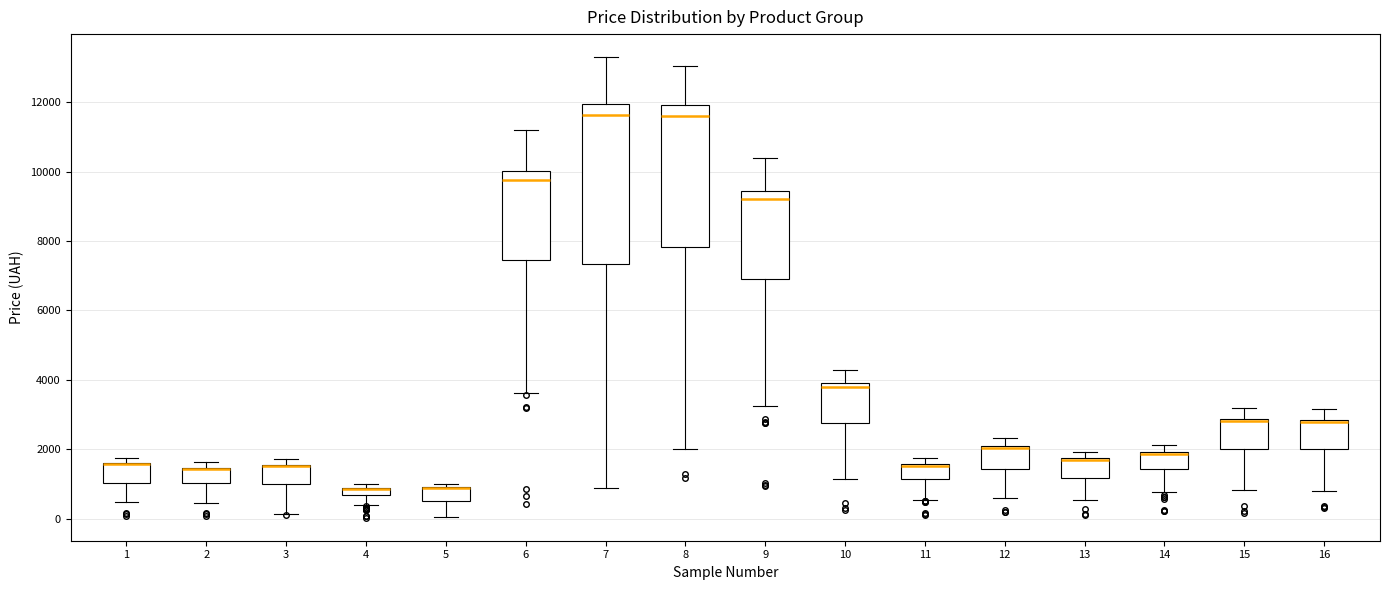

Comparing the boxes themselves (not the whiskers), which one is the tallest?

7